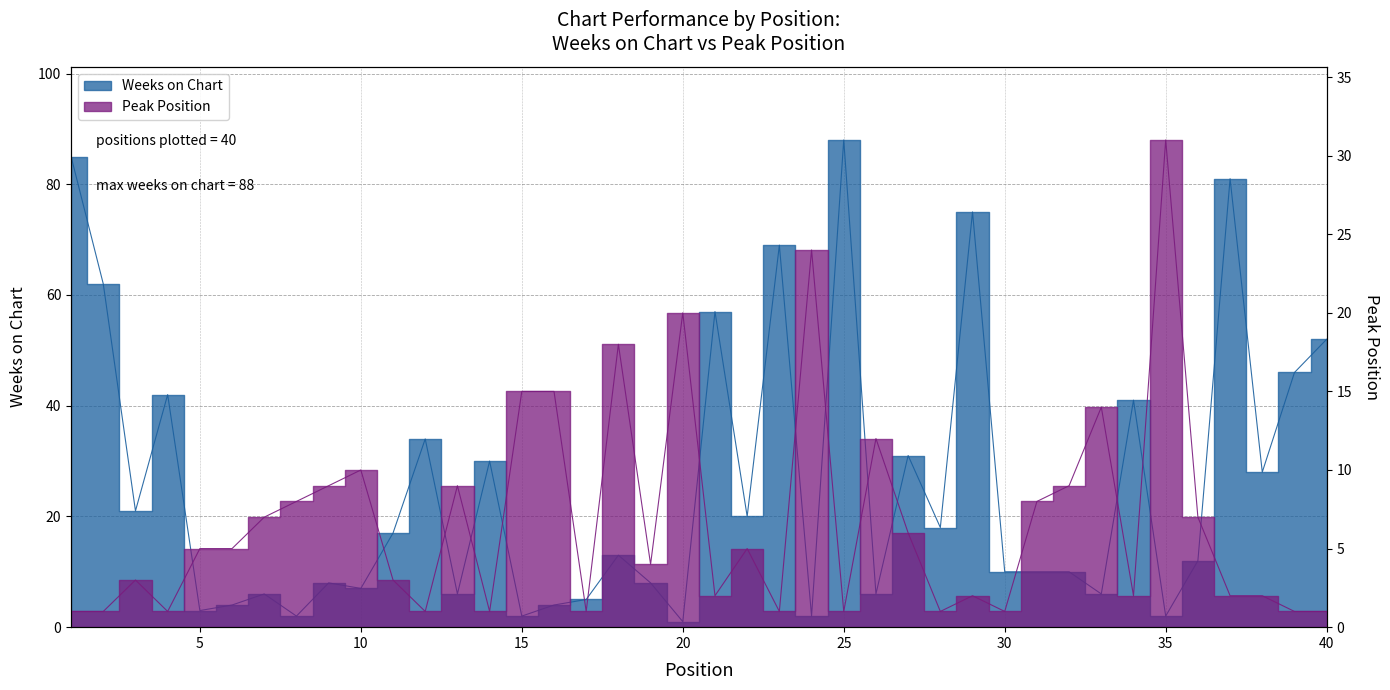

What is the spread (max minus min) of values at 24?

22